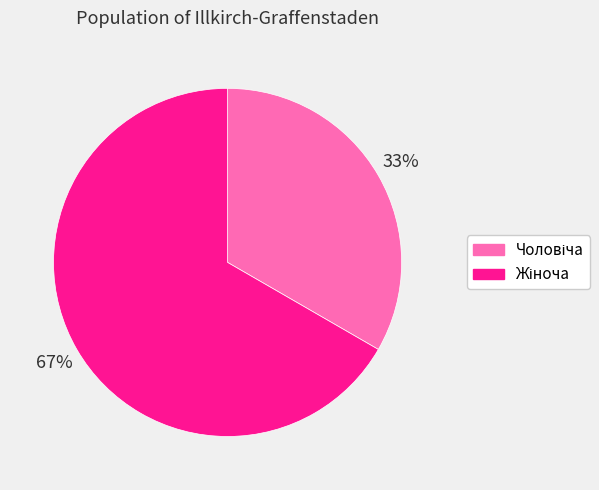

How many slices are in this pie chart?

2